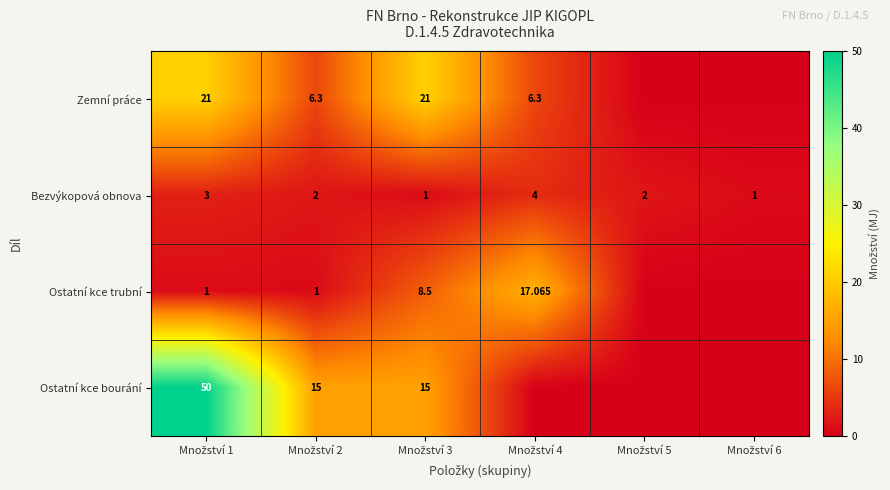

The Ostatní kce trubní series shows 8.5 at Množství 3. True or false?

True